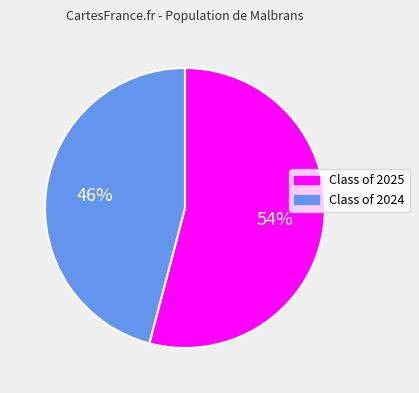

What is the ratio of the value at Class of 2025 to the value at Class of 2024?

1.2